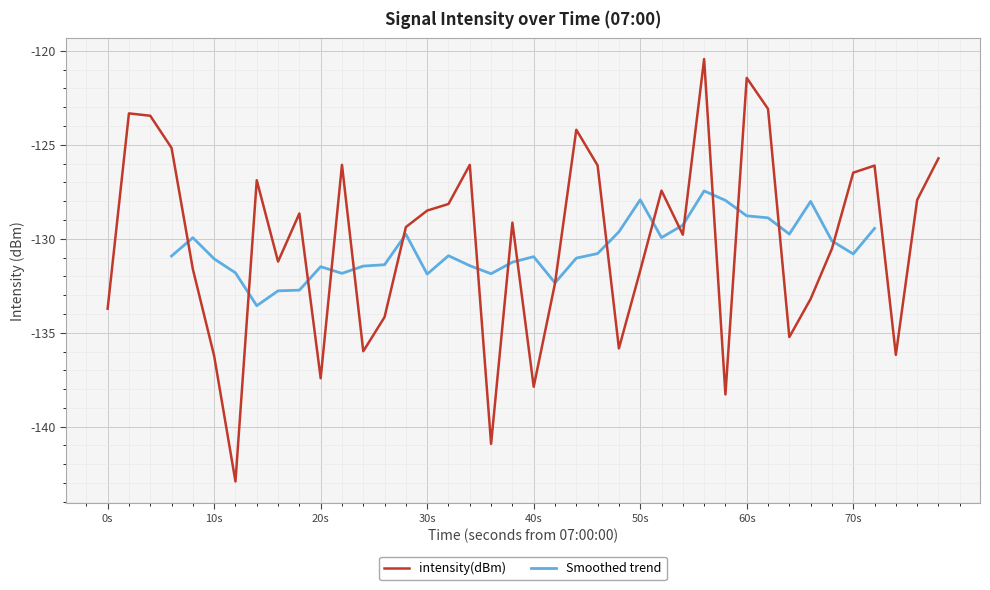

The value of intensity(dBm) at 50s is -131.7. True or false?

True